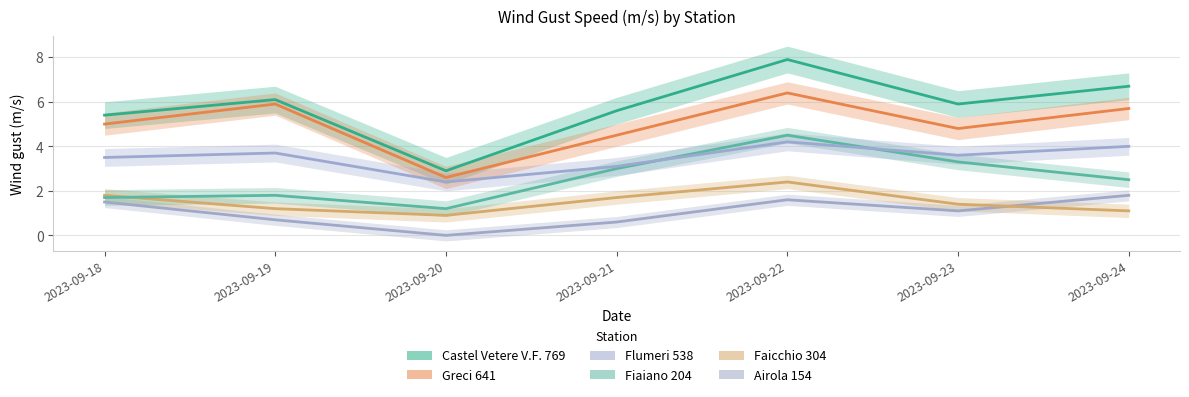

What is the spread (max minus min) of values at 2023-09-21?

5.0